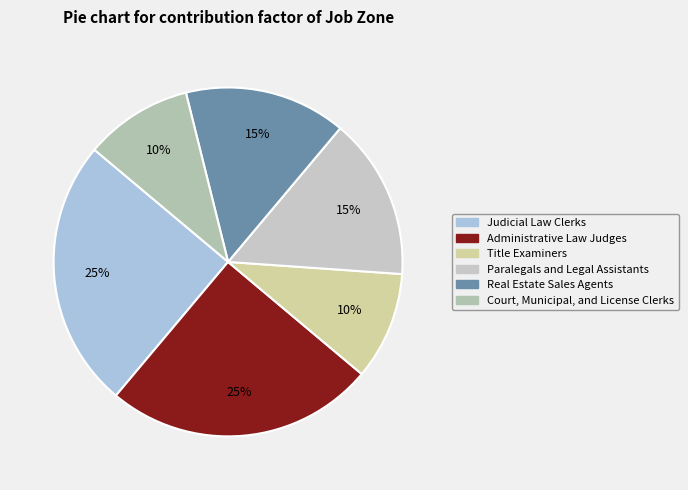

What is the ratio of the value at Administrative Law Judges to the value at Title Examiners?

2.5